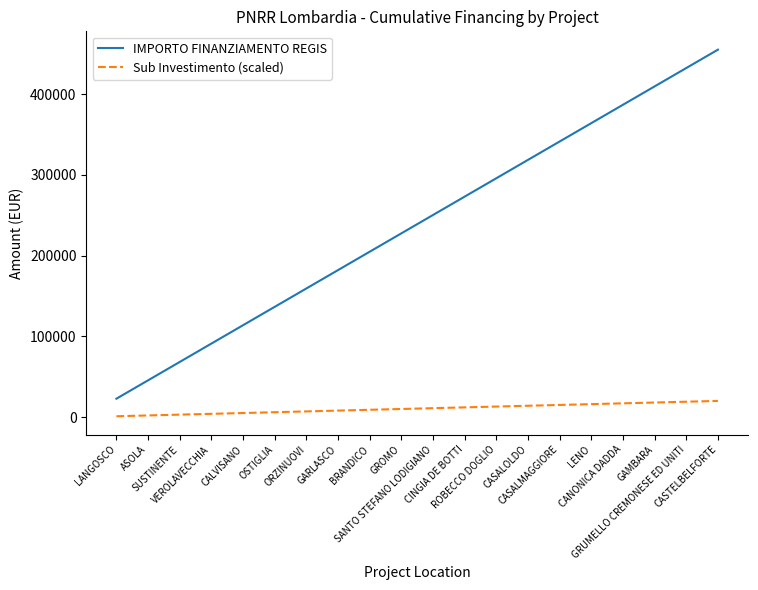

What is the difference between the maximum and minimum values in the IMPORTO FINANZIAMENTO REGIS series?

432250